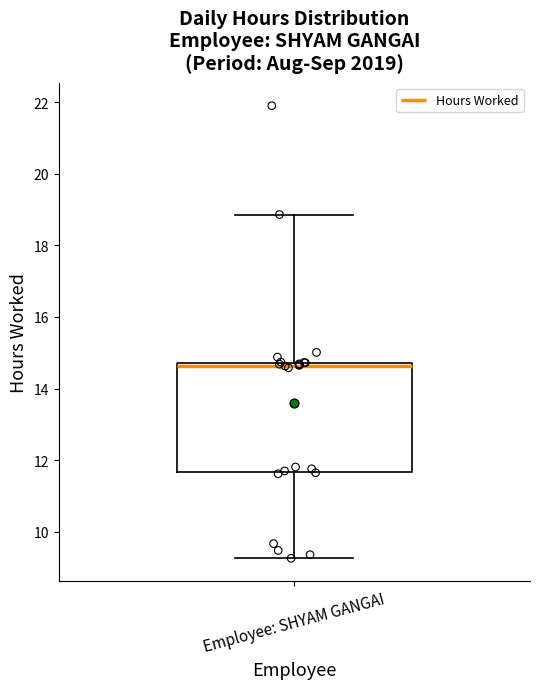

Read this box plot against the y-axis: the position of the median line, the range covered by the box, and the ends of both whiskers. The values are not printed on the chart, so give them approximately, as read against the axis.

median 14.6, box 11.6 to 14.8, whiskers 9.2 to 18.8